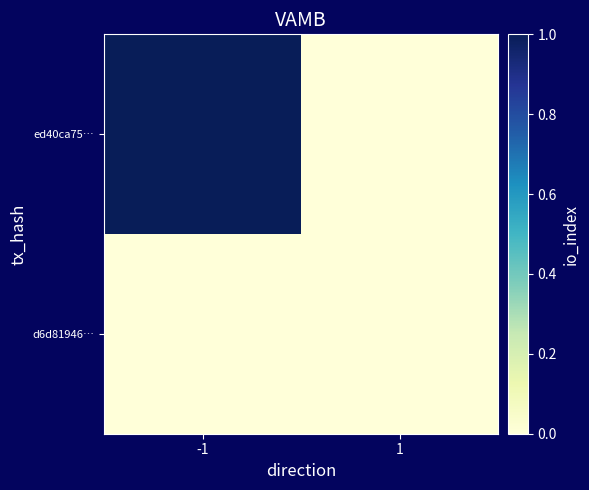

Which series has the largest range (max minus min)?

ed40ca75…